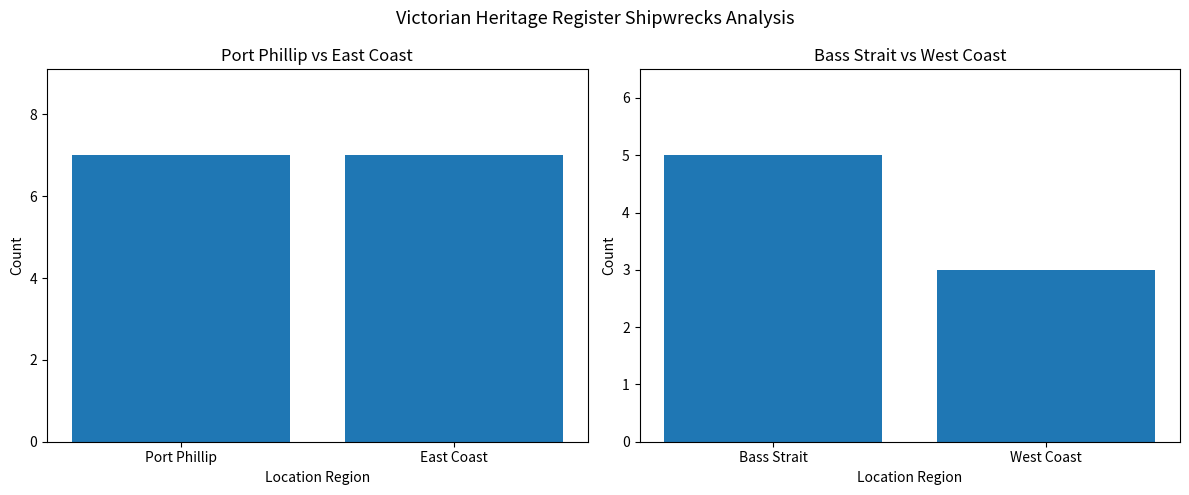

What is the difference between the maximum and minimum values?

2